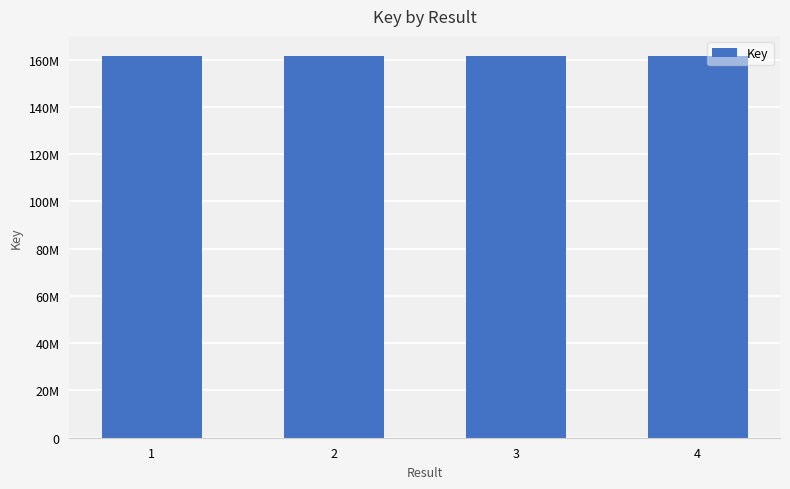

What is the change in value from 1 to 2?

+618